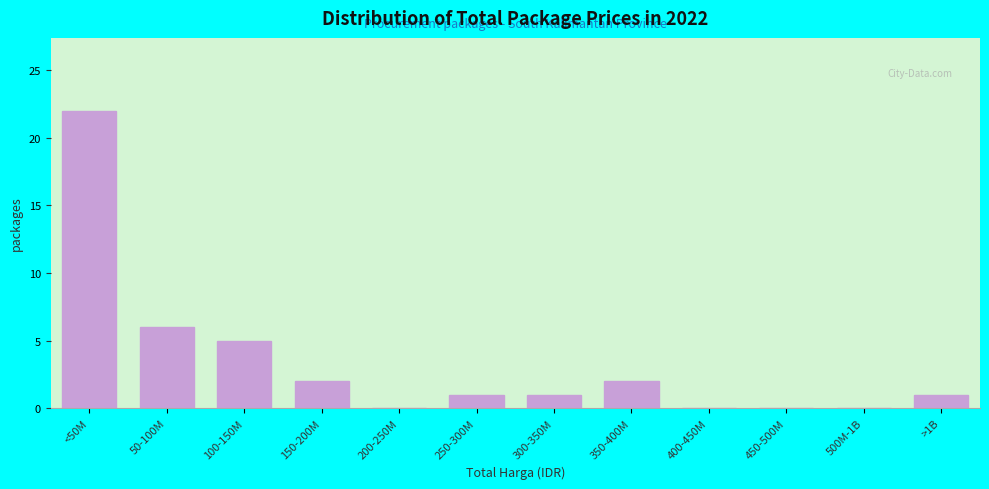

Reading left to right, what are all the values shown in this chart?

<50M=22	50-100M=6	100-150M=5	150-200M=2	200-250M=0	250-300M=1	300-350M=1	350-400M=2	400-450M=0	450-500M=0	500M-1B=0	>1B=1